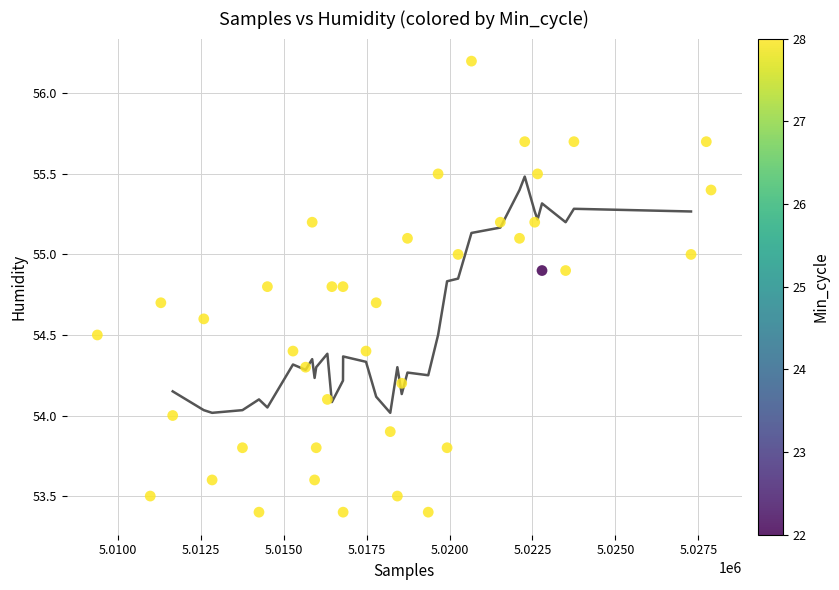

What is the range of X values (max minus min)?

18502.0